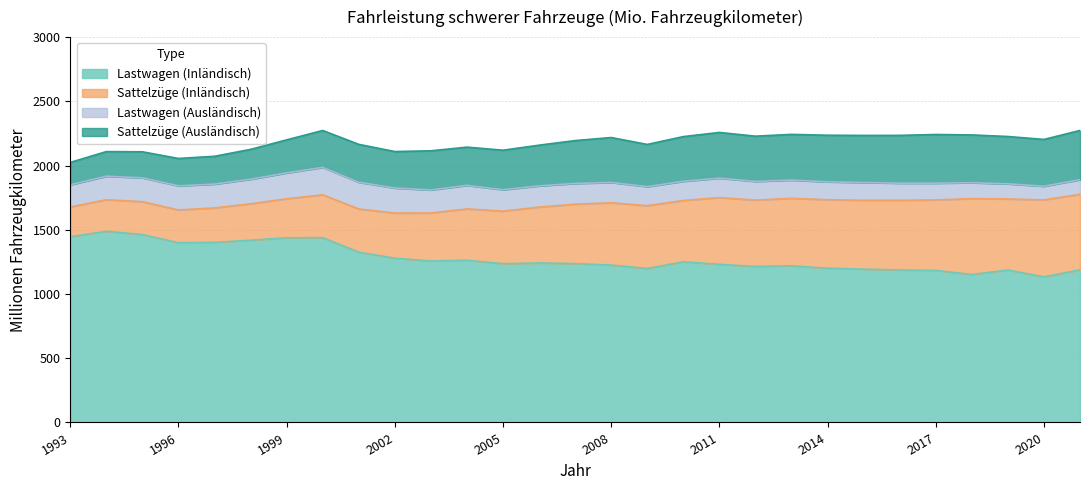

Reading left to right, extract all data points from this chart.

Lastwagen (Inländisch): 1446.4	1488.2	1463.1	1399.2	1402.4	1419.0	1437.9	1438.8	1325.9	1278.8	1257.1	1263.2	1236.0	1241.7	1236.9	1225.5	1198.7	1250.8	1231.3	1214.6	1219.9	1200.7	1194.0	1186.9	1184.0	1152.2	1186.7	1133.6	1188.3
Sattelzüge (Inländisch): 231.0	245.8	255.9	255.2	267.9	283.6	303.8	333.6	336.4	351.4	373.8	399.5	409.1	435.1	462.2	484.8	489.4	477.3	519.5	516.4	525.0	533.4	535.7	542.7	548.5	590.6	553.2	599.3	587.9
Lastwagen (Ausländisch): 172.8	183.0	185.5	187.7	185.5	190.7	201.0	213.3	207.5	195.0	179.1	183.2	166.5	165.0	161.5	158.1	147.8	149.3	151.1	145.7	142.0	139.2	138.2	133.3	130.3	123.7	117.9	106.3	114.0
Sattelzüge (Ausländisch): 174.4	191.6	202.7	213.1	216.4	232.7	257.5	287.4	295.3	283.9	305.0	297.5	307.9	316.8	333.8	349.8	328.5	348.0	355.7	352.1	355.9	362.7	366.6	372.1	379.0	371.9	368.4	364.2	383.2